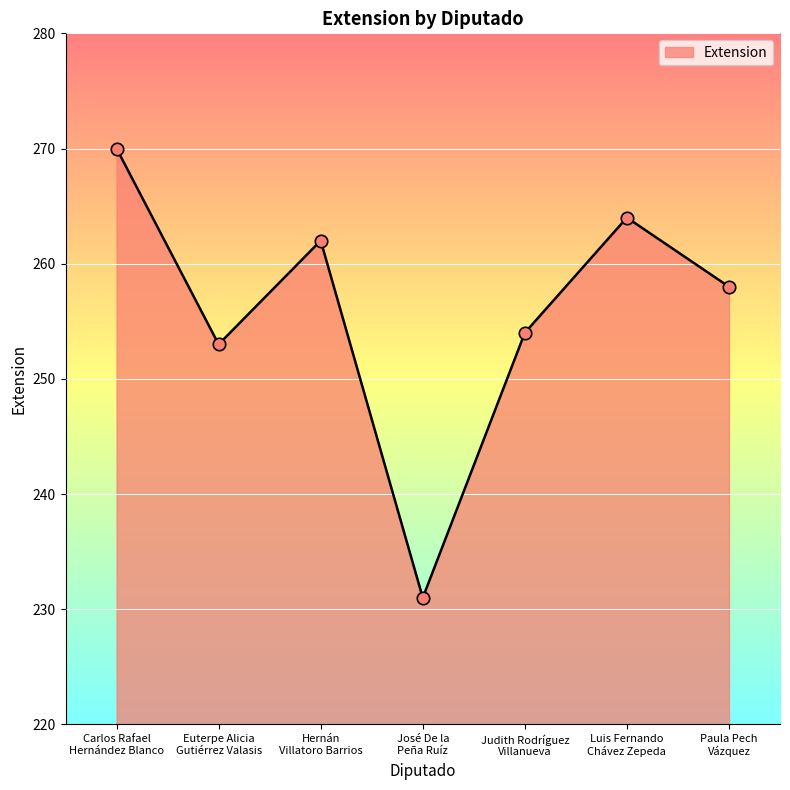

Approximately how many times larger is the value at Carlos Rafael
Hernández Blanco compared to Judith Rodríguez
Villanueva?

1.1